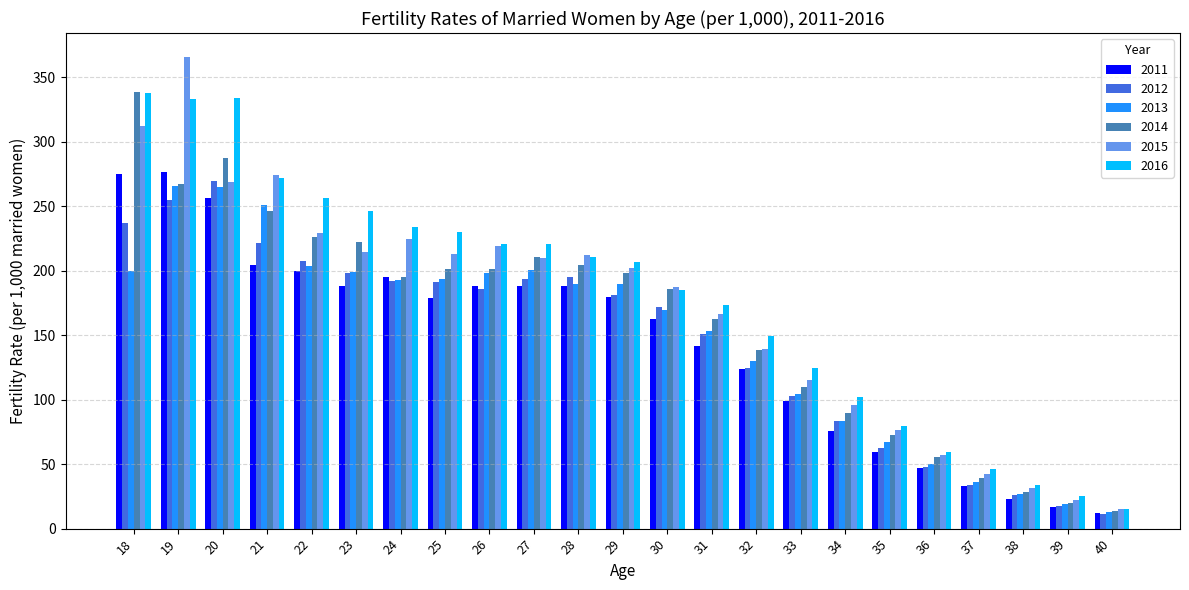

At which category is the sum across all series the highest?

19